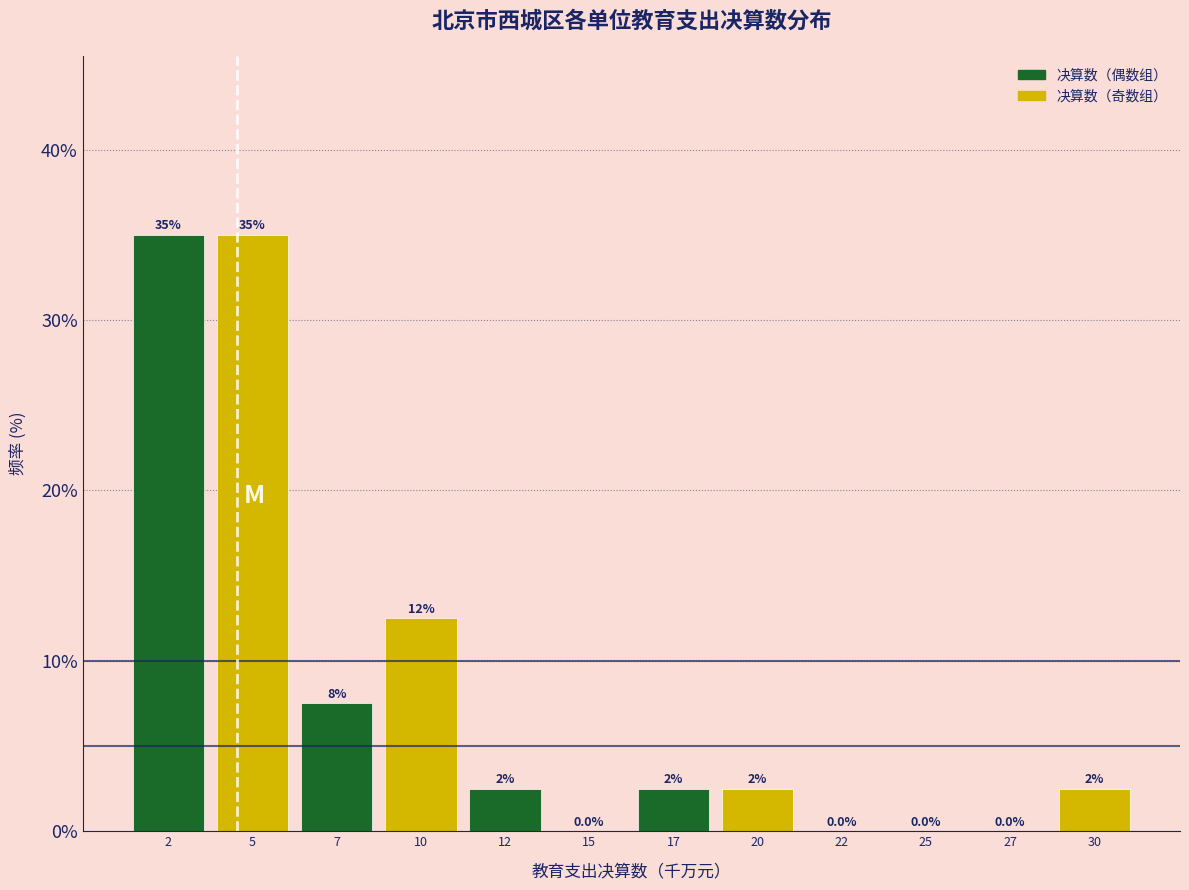

Reading right to left, transcribe all the data shown in this chart.

30=2.5	27=0.0	25=0.0	22=0.0	20=2.5	17=2.5	15=0.0	12=2.5	10=12.5	7=7.5	5=35.0	2=35.0